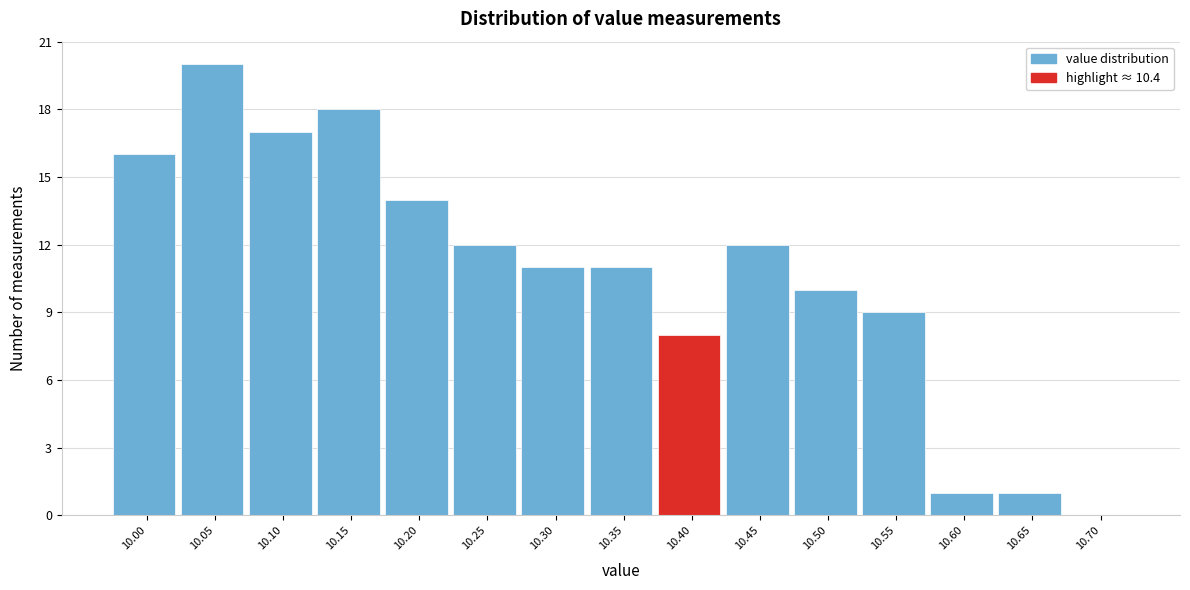

Reading left to right, what are all the values shown in this chart?

10.00=16	10.05=20	10.10=17	10.15=18	10.20=14	10.25=12	10.30=11	10.35=11	10.40=8	10.45=12	10.50=10	10.55=9	10.60=1	10.65=1	10.70=0